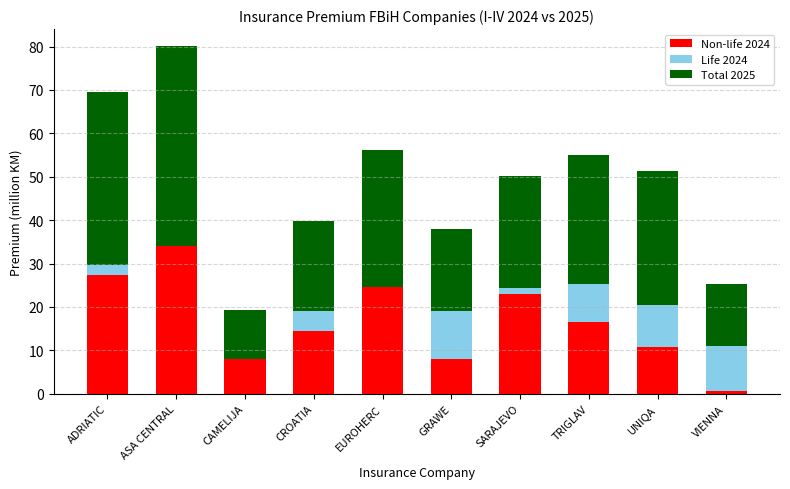

What is the total value across all series at ASA CENTRAL?

80.0